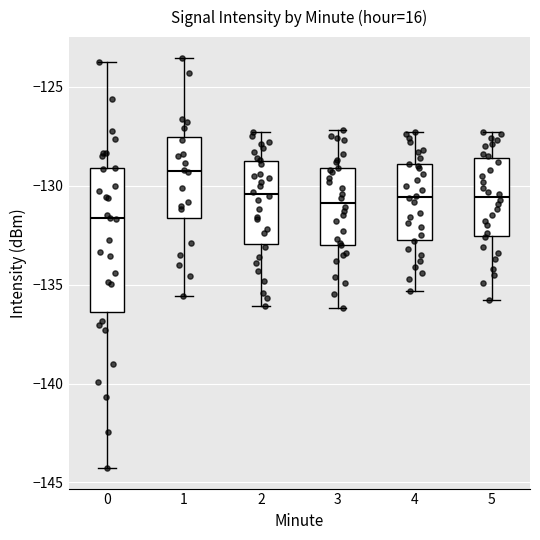

Where does the lower whisker of the box at x = 1 end on the y-axis? The values are not printed on the chart, so give them approximately, as read against the axis.

-135.5